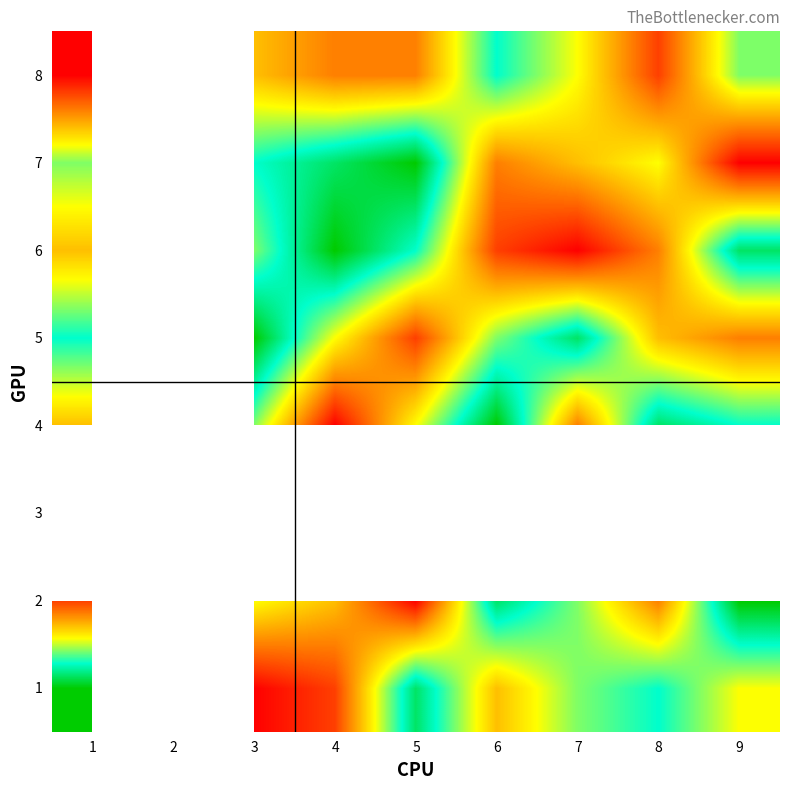

Rank the series by their maximum value, from lowest to highest.

8, 1, 2, 3, 4, 5, 6, 7